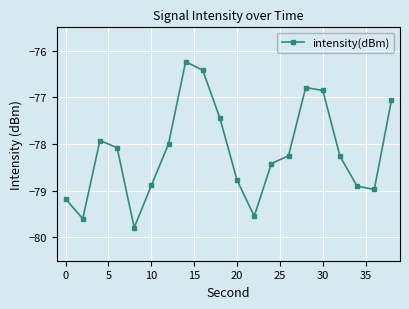

What is the value of the 15th point from the left?

-76.8